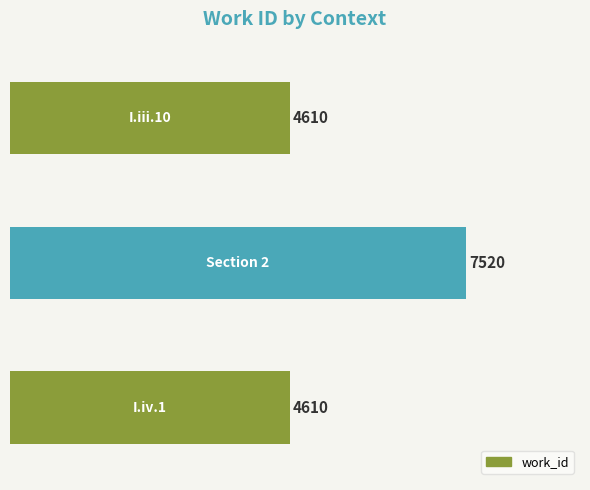

What is the greatest value displayed?

7520